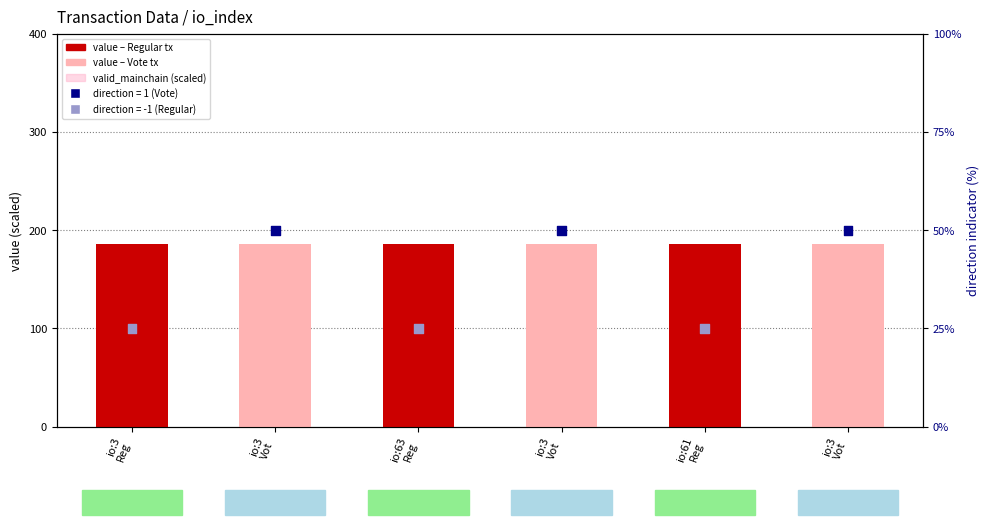

Is the value of valid_mainchain (scaled) at io:63
Reg greater than the value of direction (rank-like) at io:63
Reg?

No